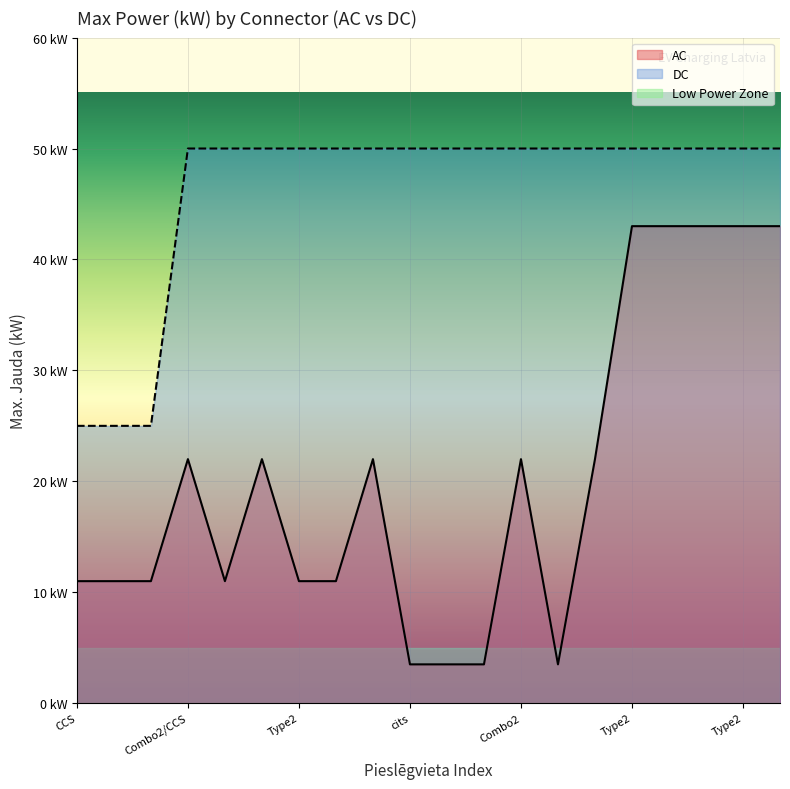

True or false: DC and AC intersect in this chart.

False